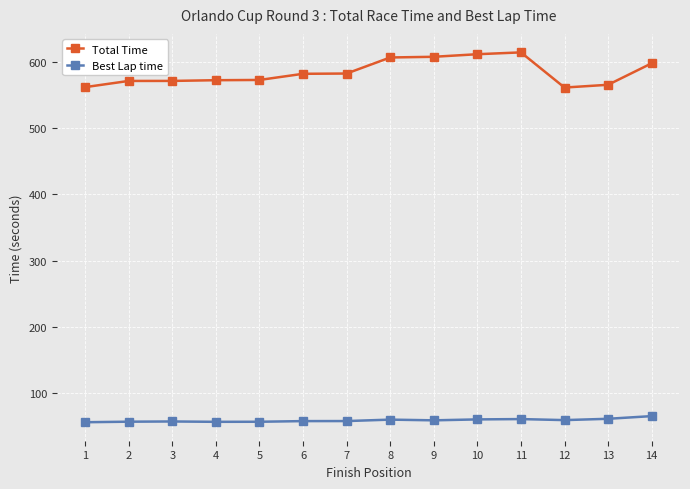

What is the average value of the Total Time series?

584.4